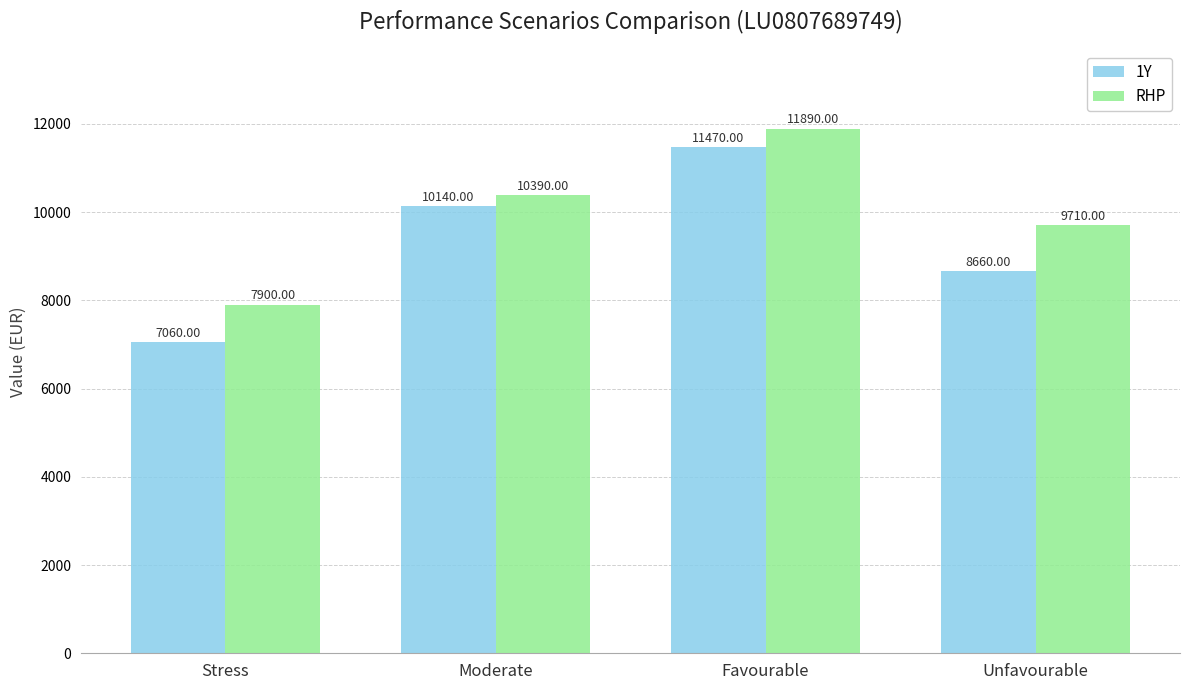

Are the bars horizontal?

No